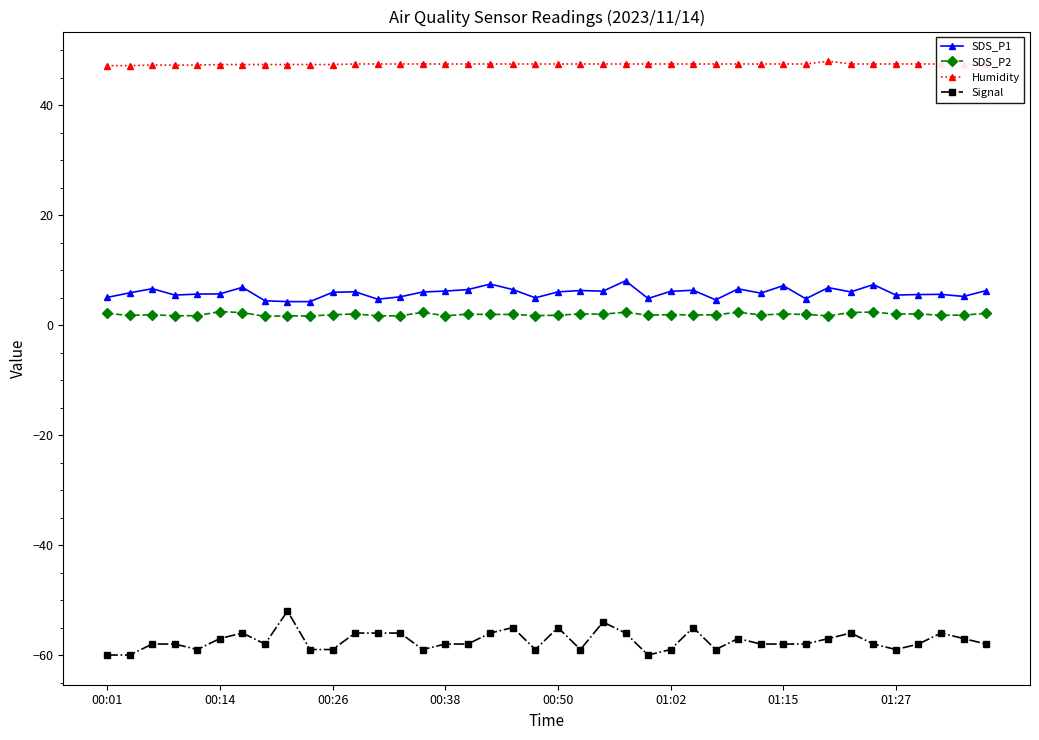

What are all the series names shown in the legend?

SDS_P1, SDS_P2, Humidity, Signal